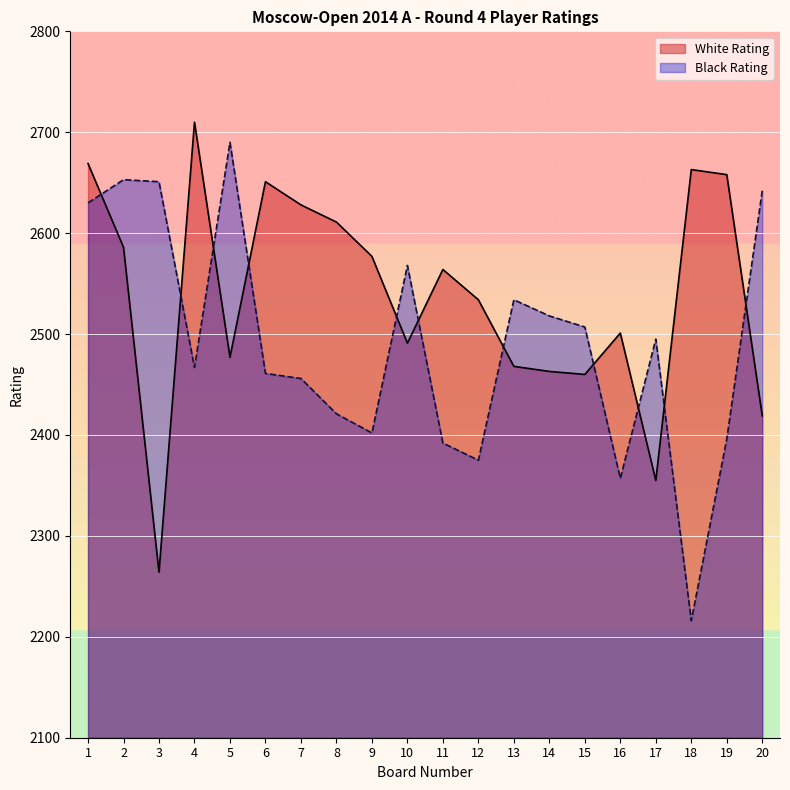

True or false: White Rating has a value of 2669 at 1.

True